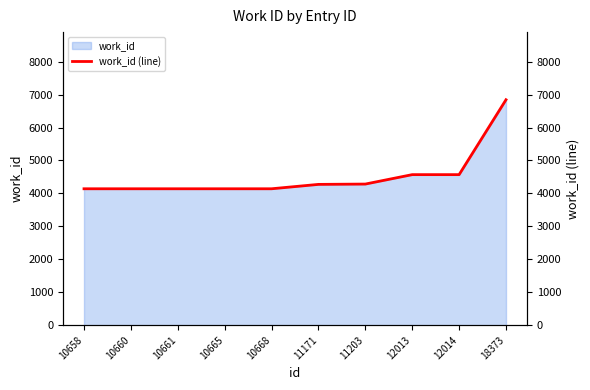

At which label does work_id reach its peak?

18373